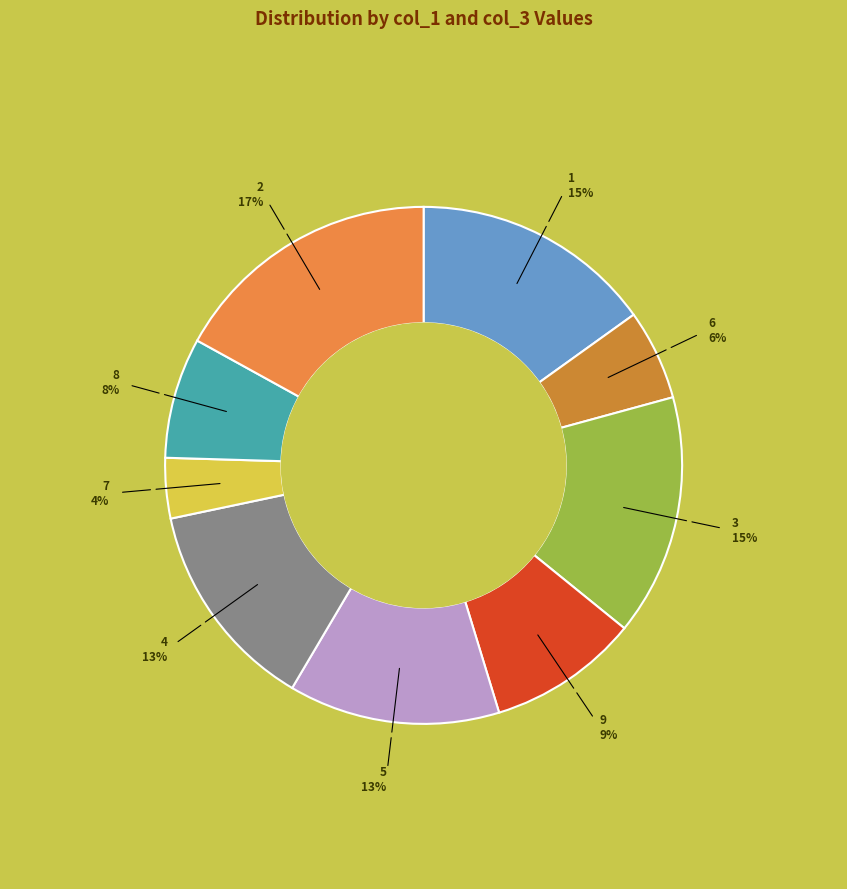

How many slices are in this pie chart?

9